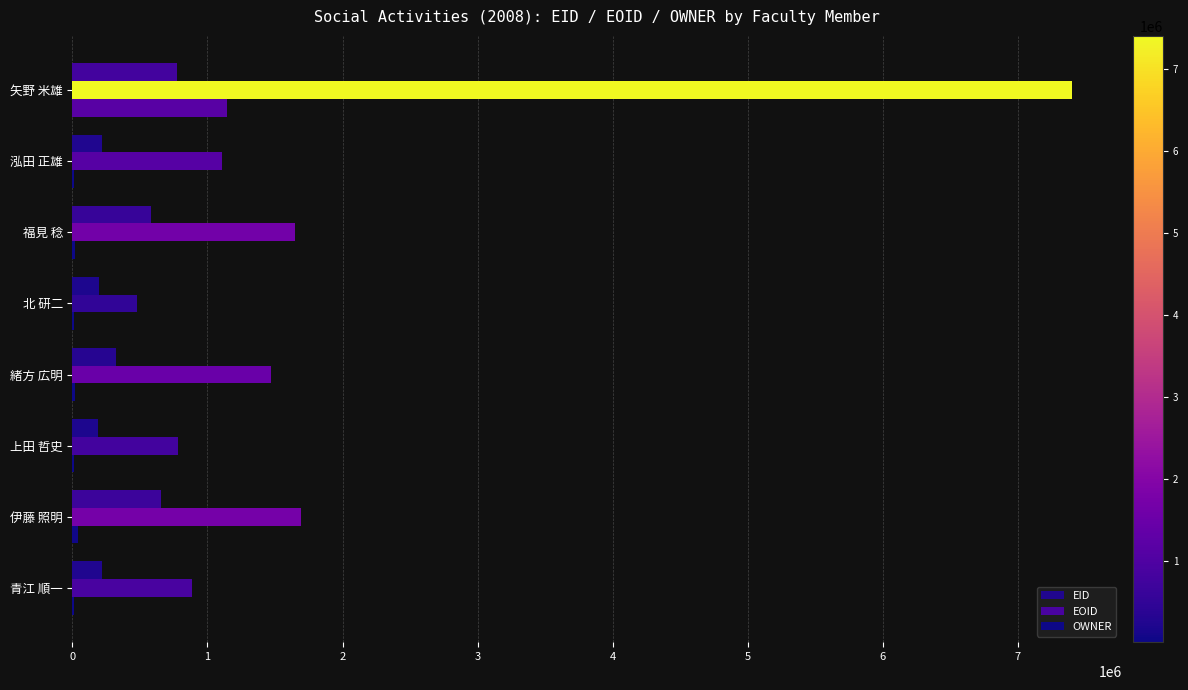

How many data points does each series have?

8